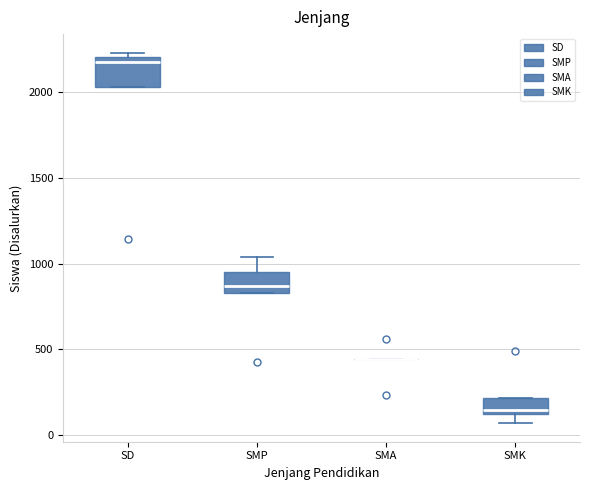

Reading left to right, transcribe this box plot: for each box, give where its median line is, the range the box spans, and where its two whiskers end, as read against the y-axis. The values are not printed on the chart, so give them approximately, as read against the axis.

SD: median 2200 (just below the box's upper edge), box 2050 to 2200, whiskers 2050 to 2250
SMP: median 850 (just above the box's lower edge), box 850 to 950, whiskers 850 to 1050
SMA: box collapsed to a line at 450, whiskers 450 to 450
SMK: median 150, box 100 to 200, whiskers 50 to 200